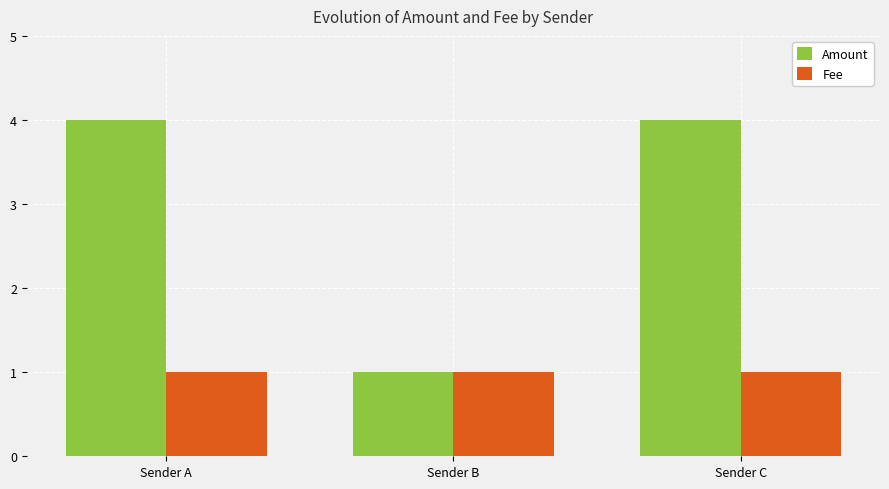

What is the maximum value for Fee?

1